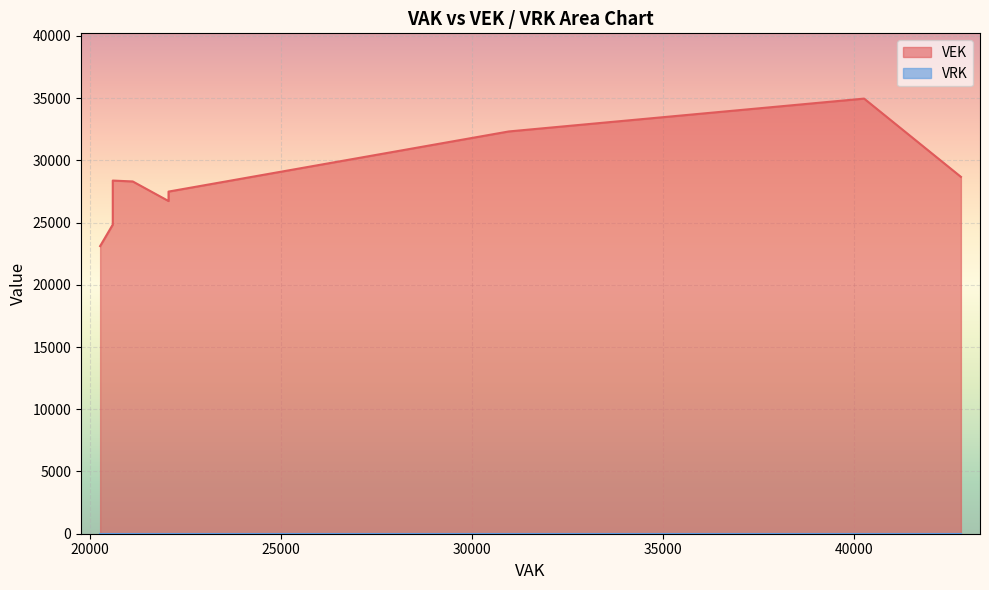

List the series in order of their peak value, lowest first.

VRK, VEK